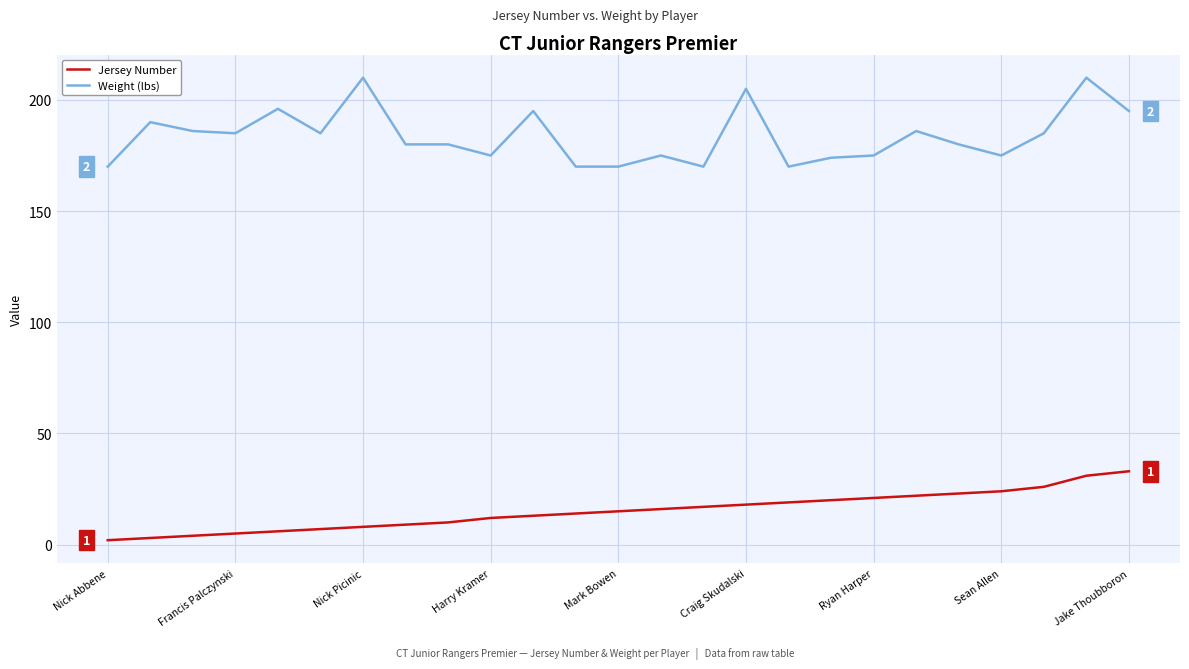

Which series has the largest total across all categories?

Weight (lbs)